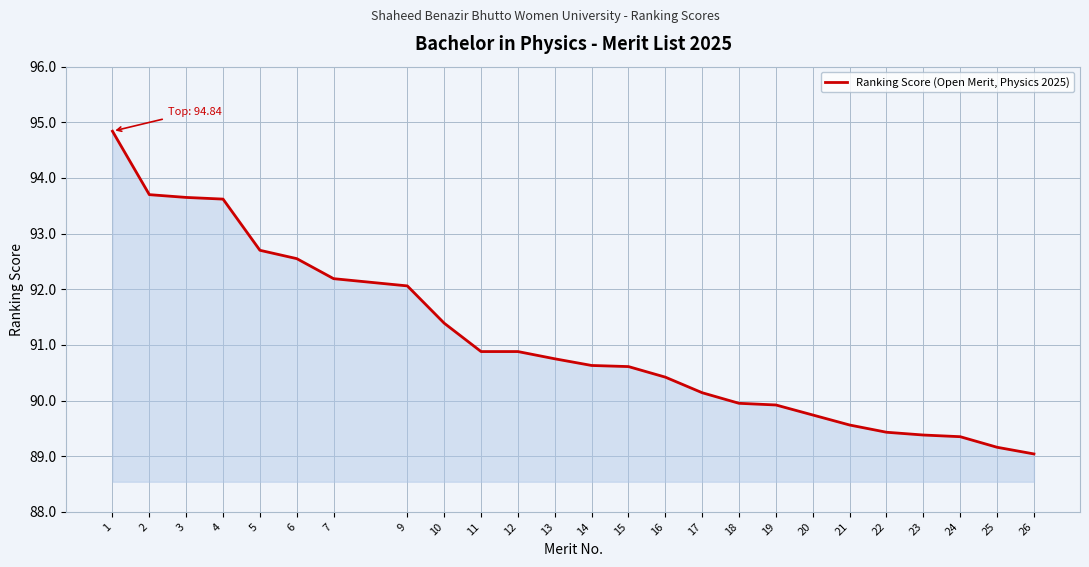

What is the approximate value at 14?

90.6